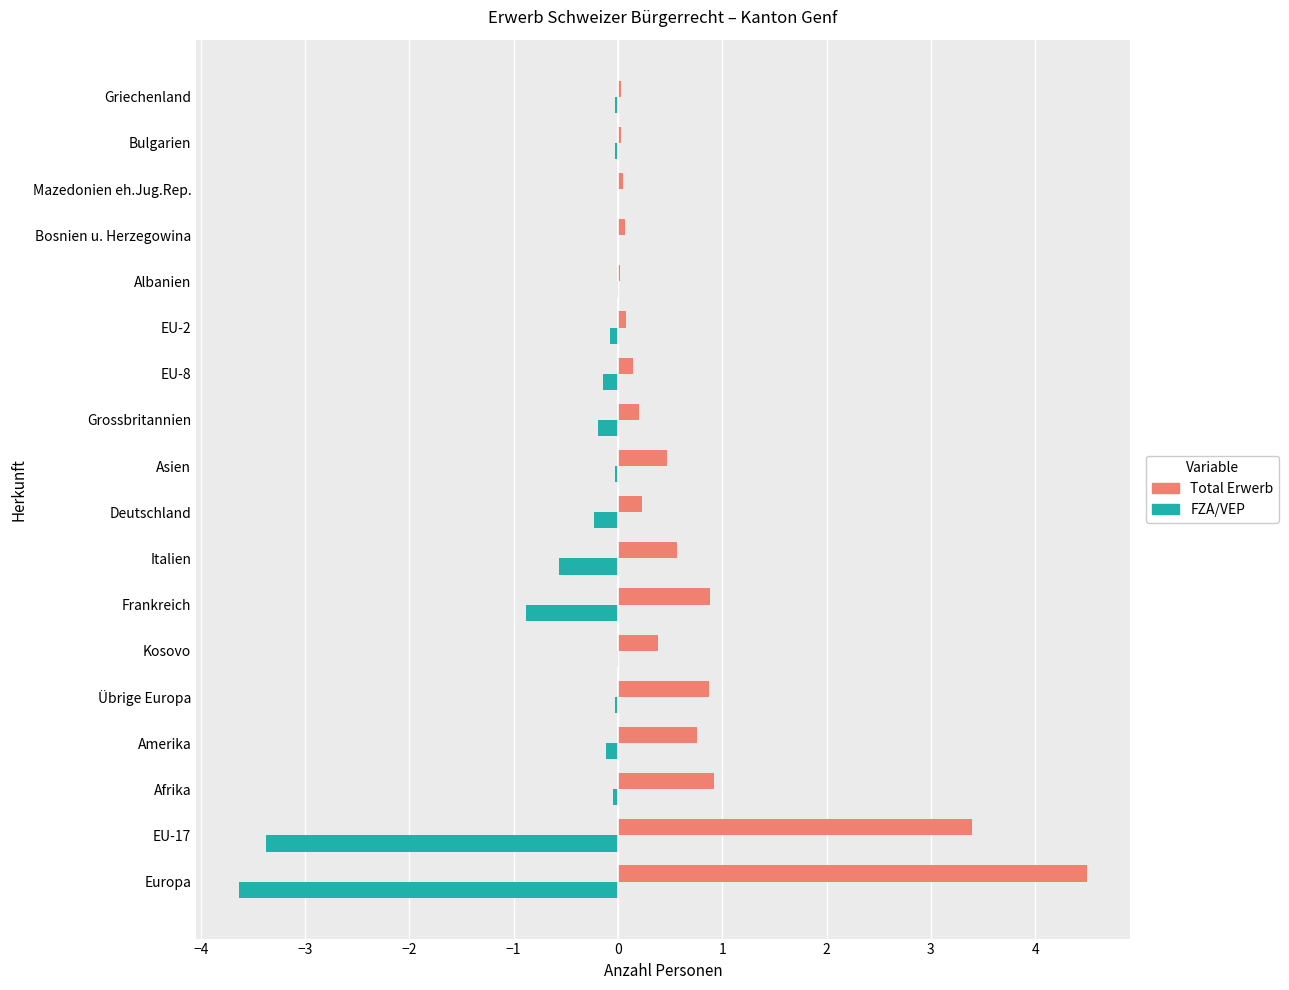

Is it true that FZA/VEP equals -0.1 at EU-8?

True